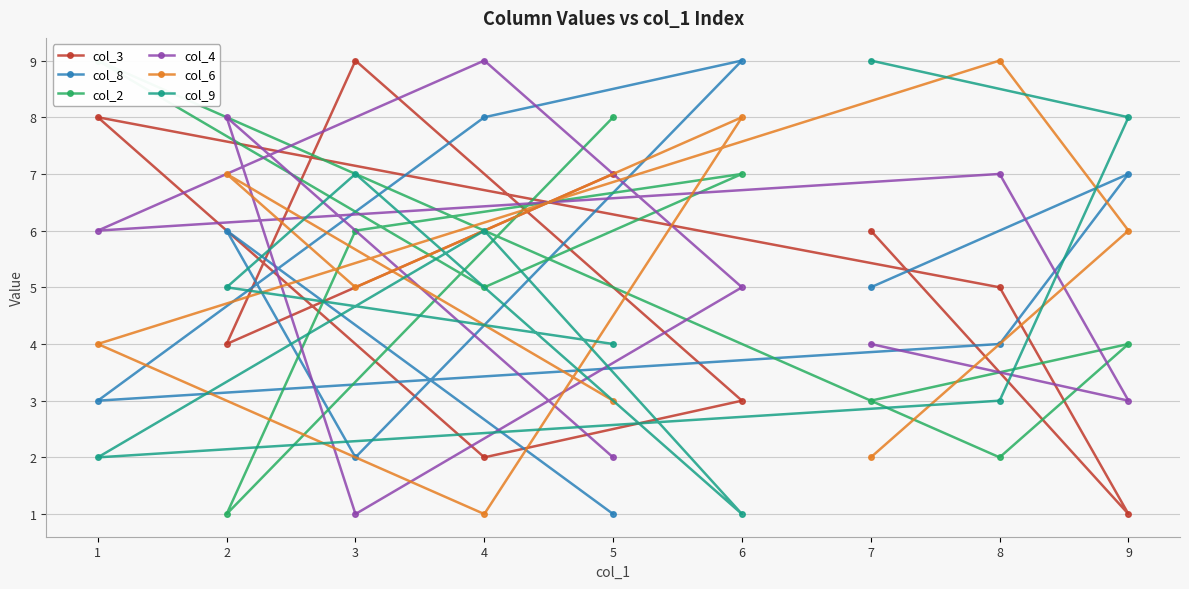

What value does the col_8 series have at 2?

6